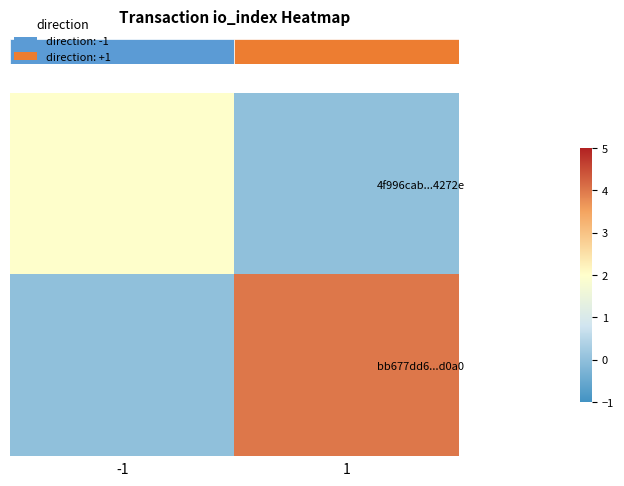

At which category is the sum across all series the highest?

1